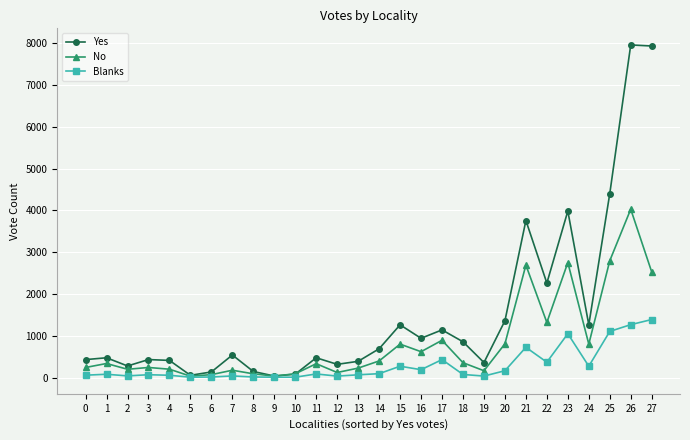

List the series in order of their peak value, highest first.

Yes, No, Blanks